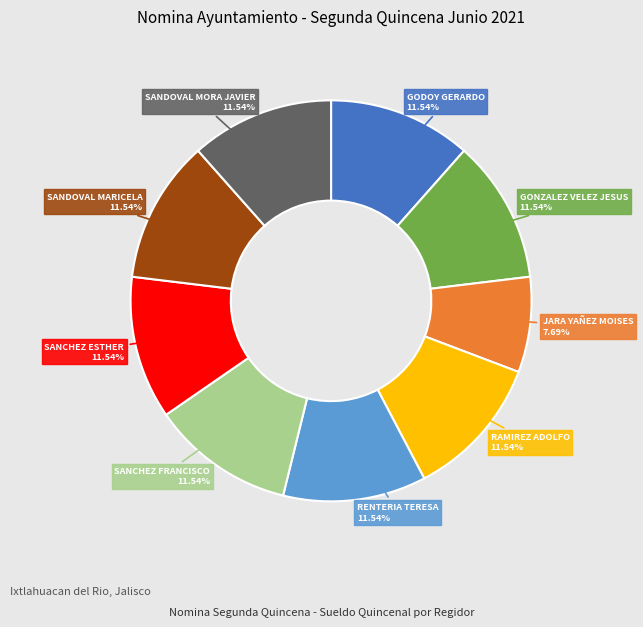

Does any single category account for the majority?

No